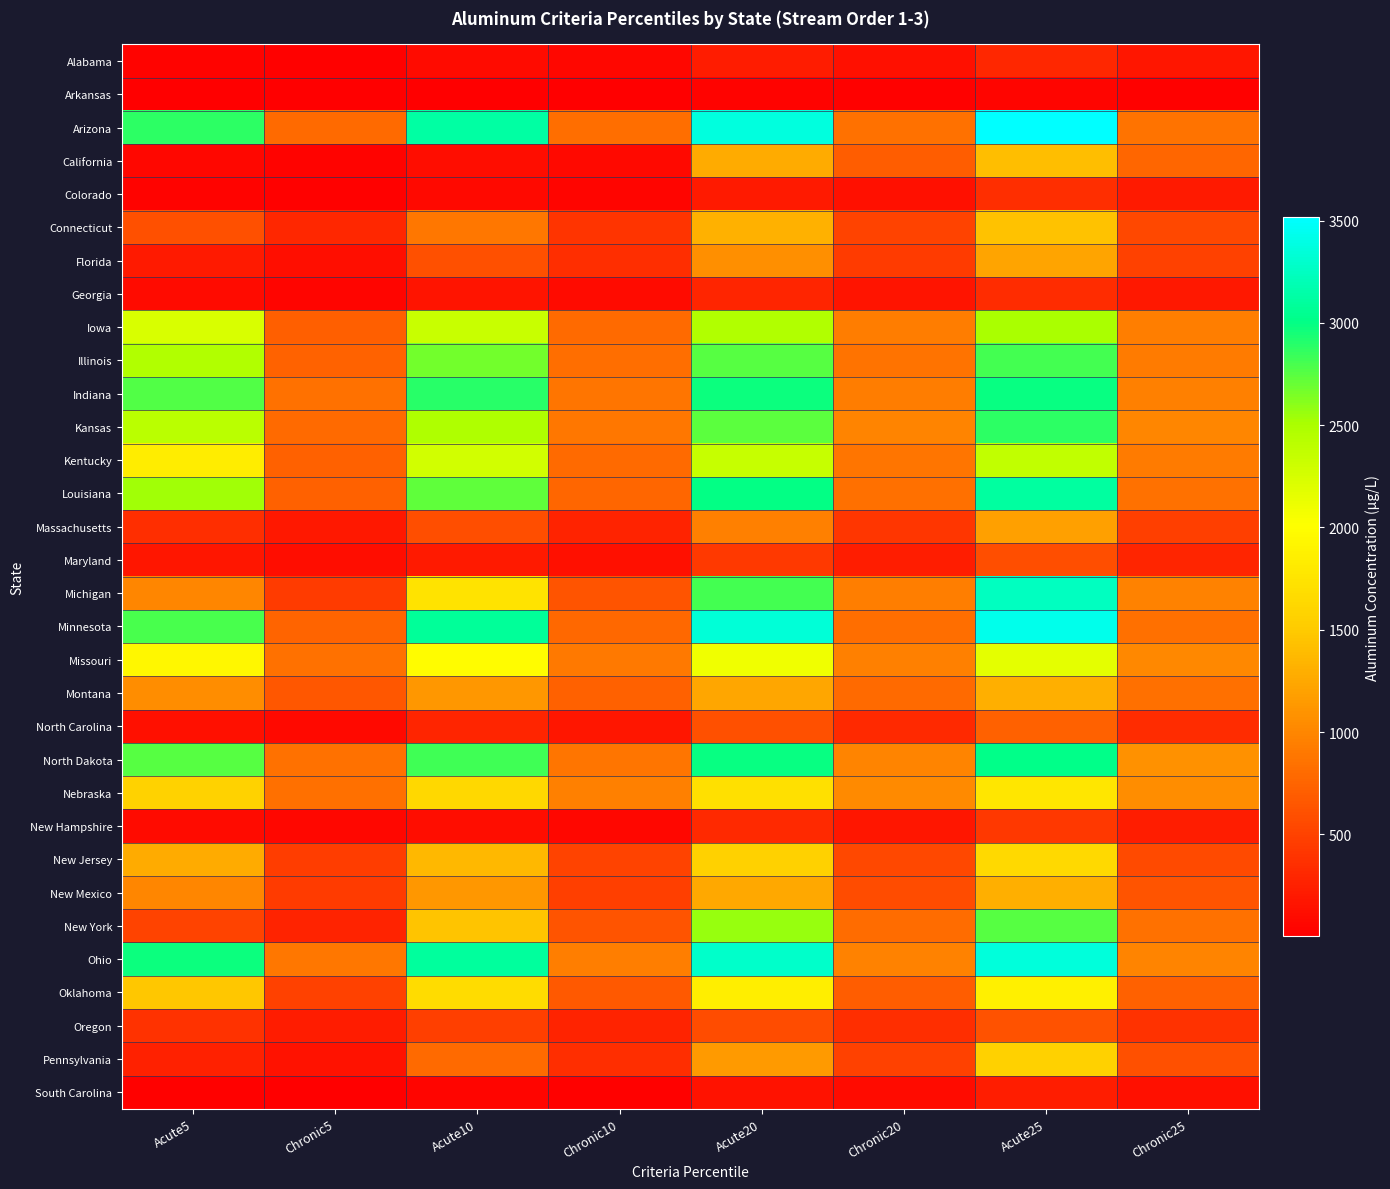

What is the maximum value shown in the chart?

3514.9